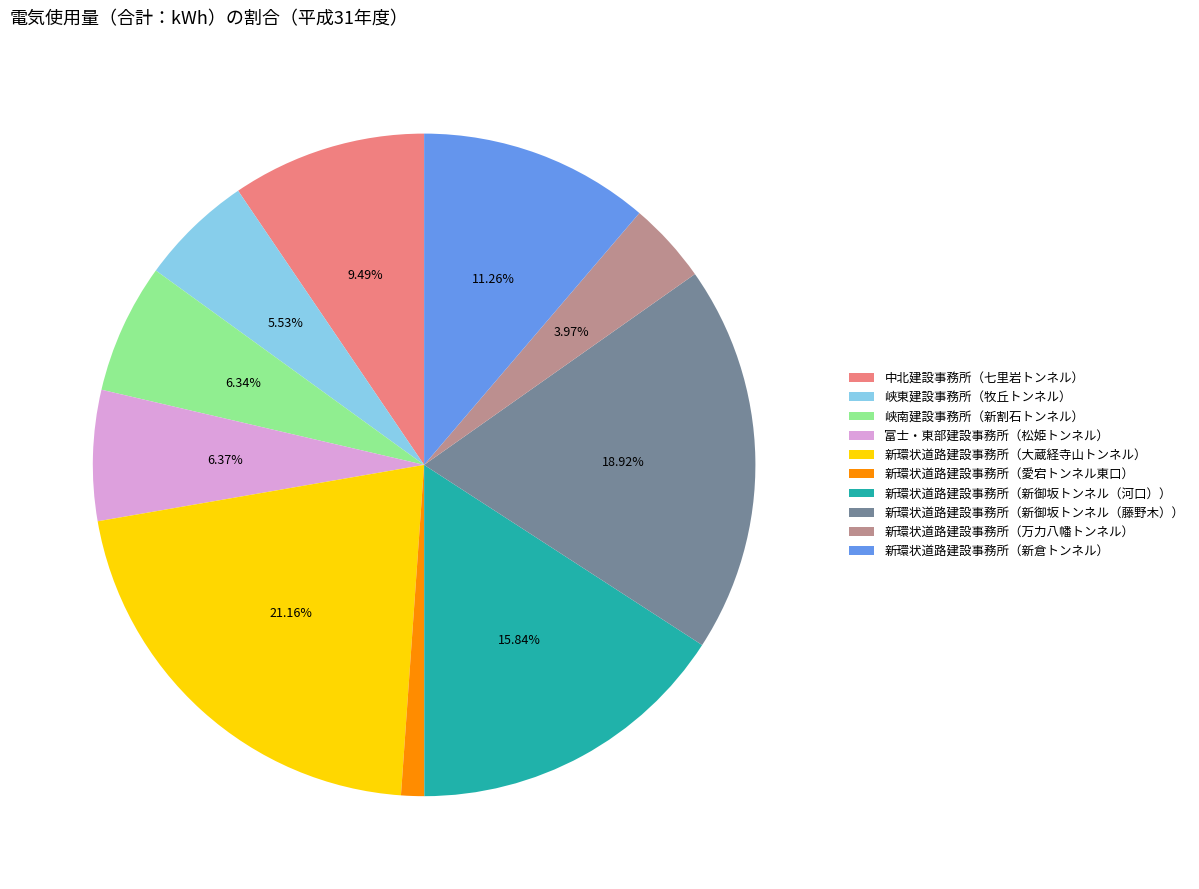

Combined, do 新環状道路建設事務所（新倉トンネル） and 峡南建設事務所（新割石トンネル） account for over 50%?

No